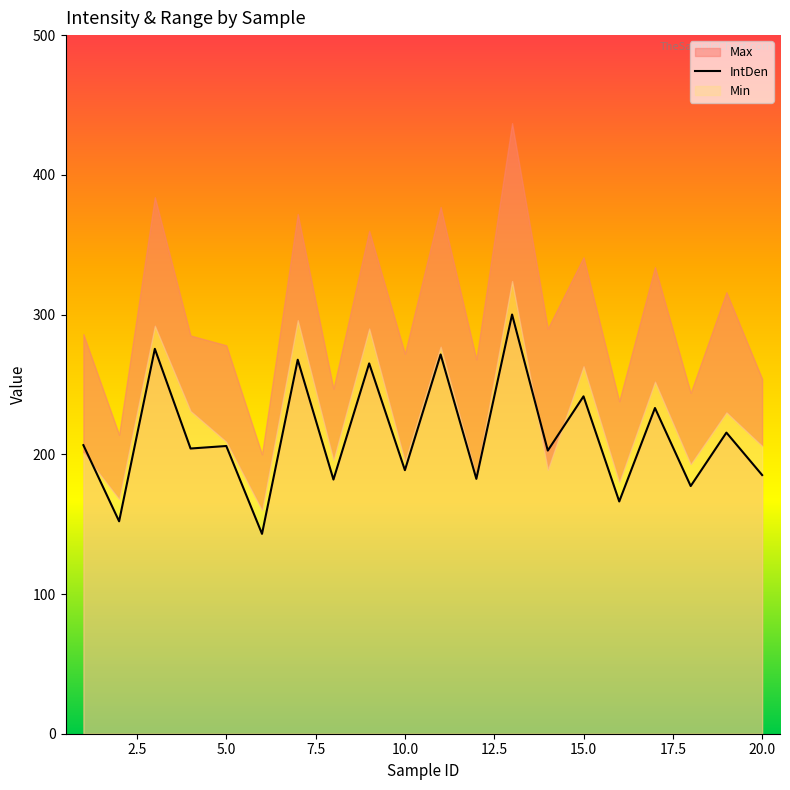

True or false: IntDen has a value of 319.0 at 20.0.

False